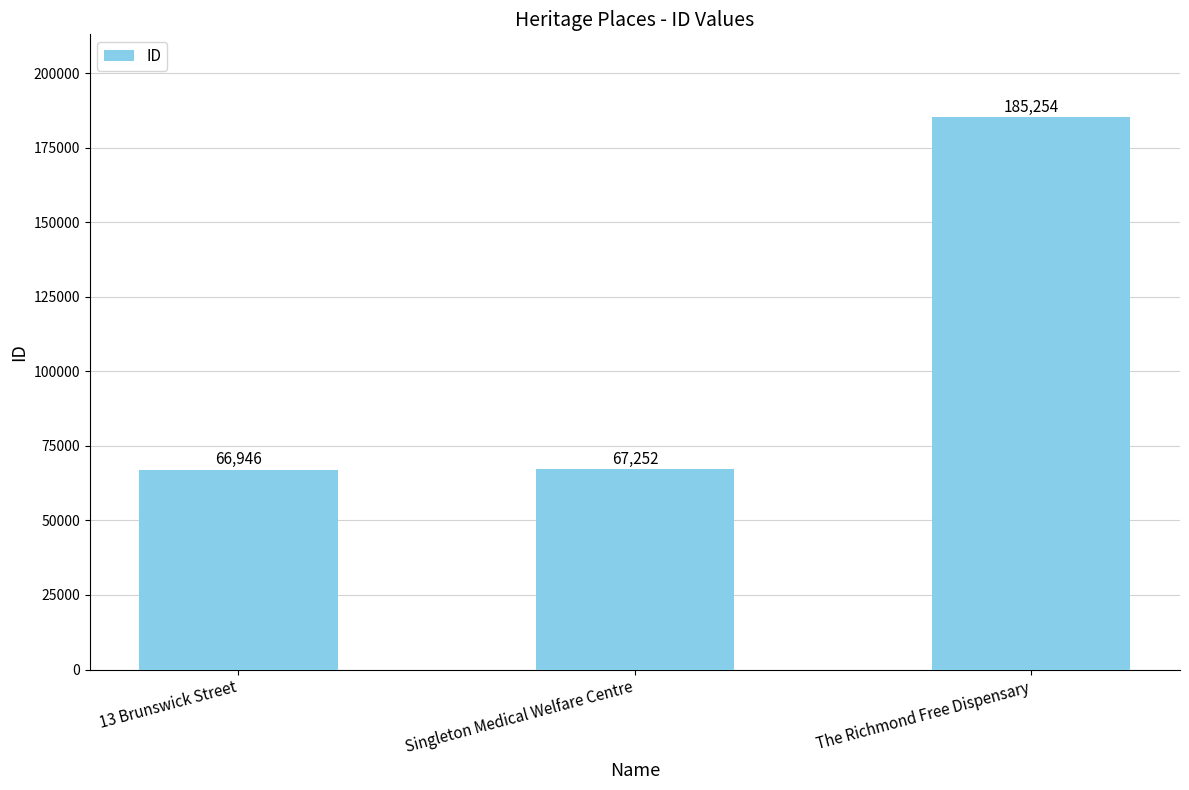

What is the sum of all values?

319452